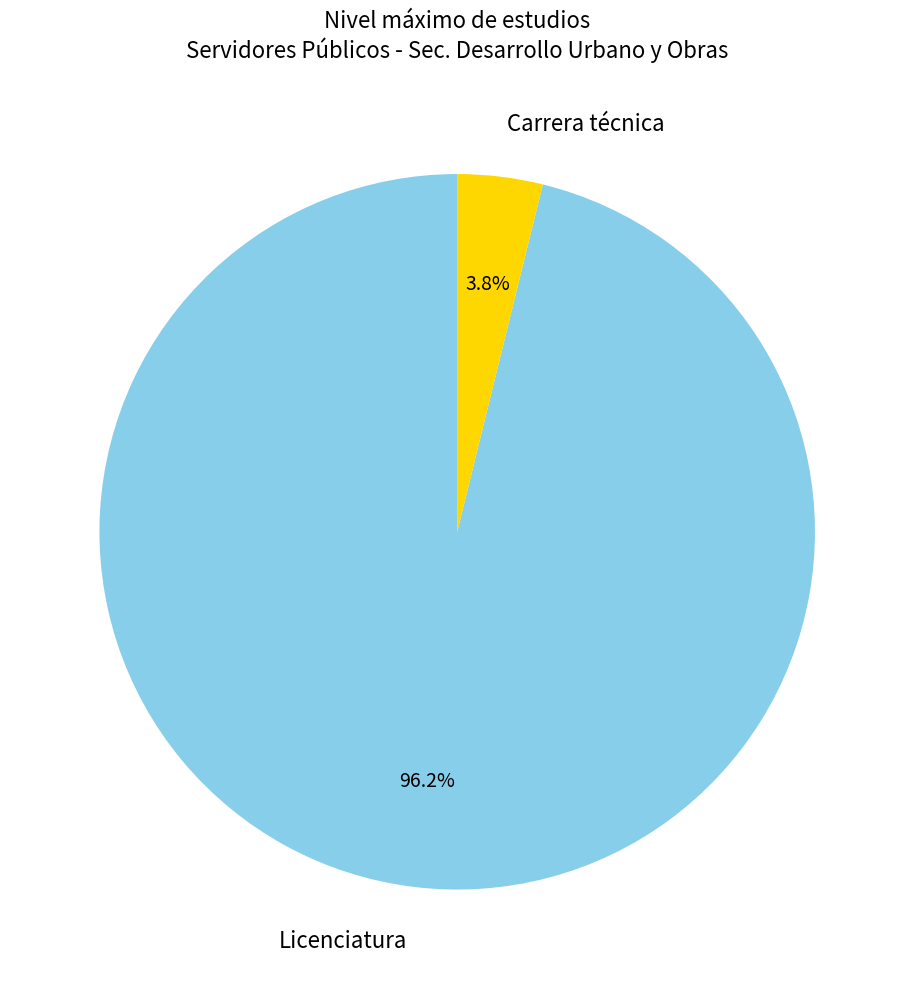

Does Licenciatura account for over 50% of the chart?

Yes